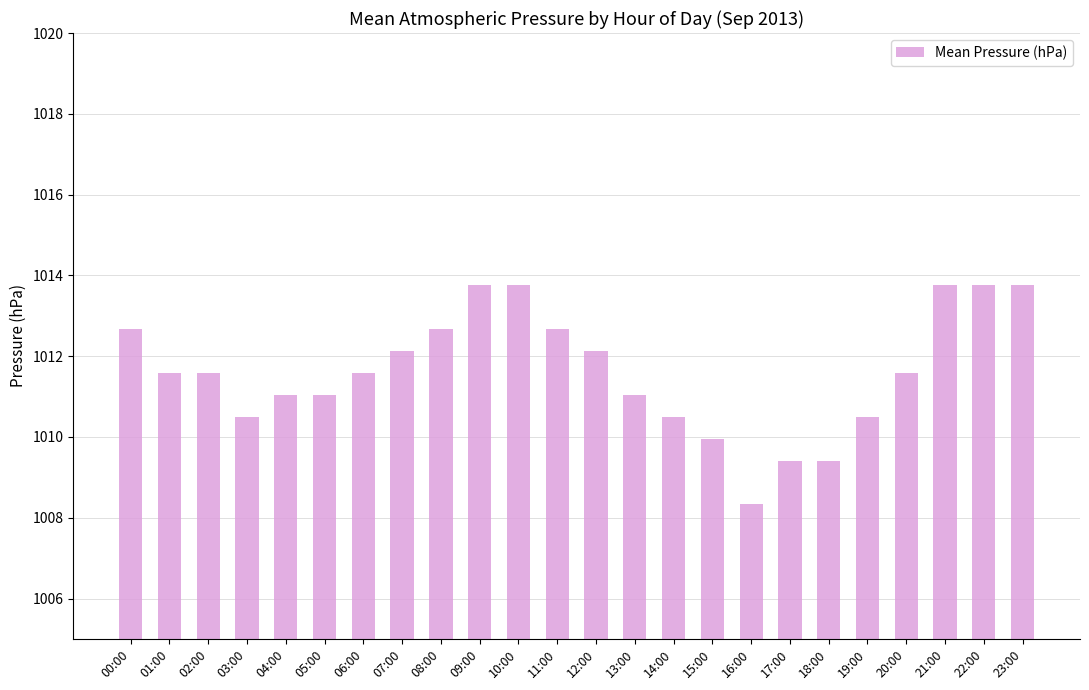

What is the sum of all values?

24279.0